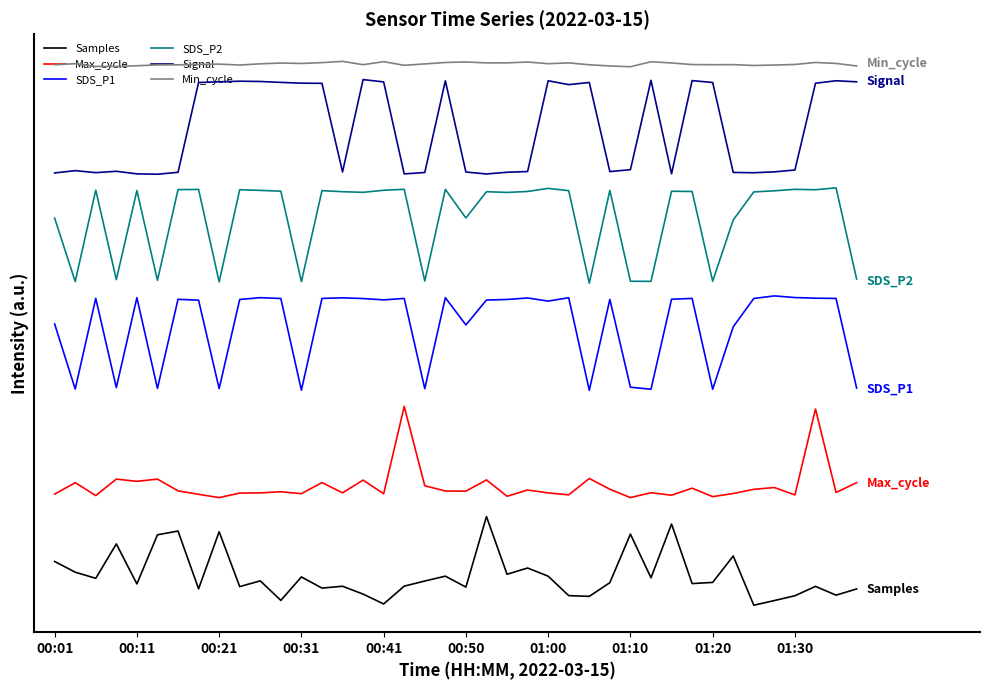

Is this an area chart (filled region under the line)?

No